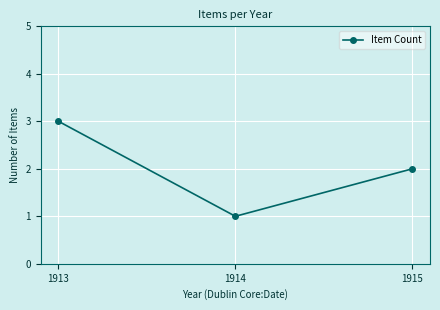

List the labels in order of value, smallest first.

1914, 1915, 1913